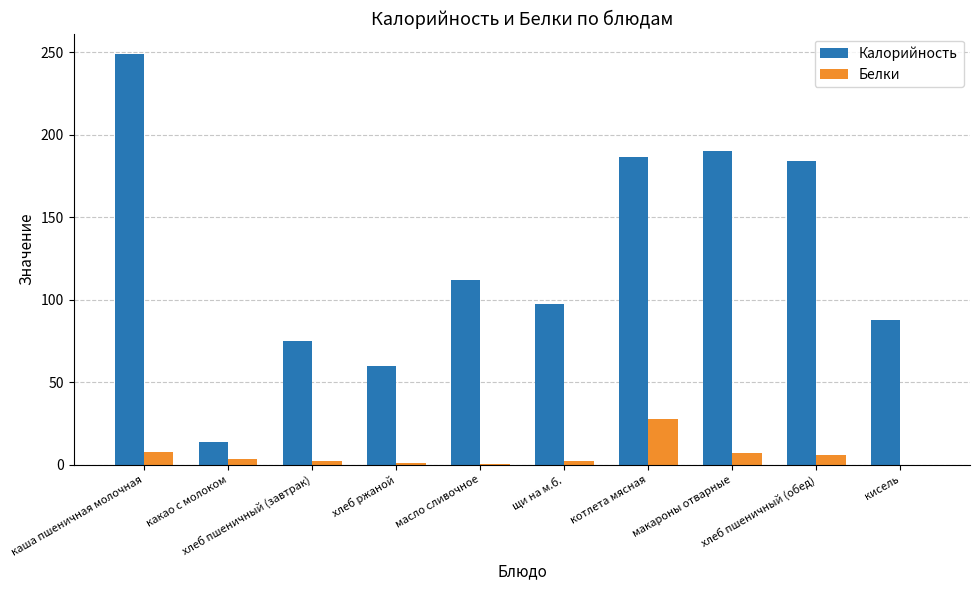

Which series has the largest total across all categories?

Калорийность